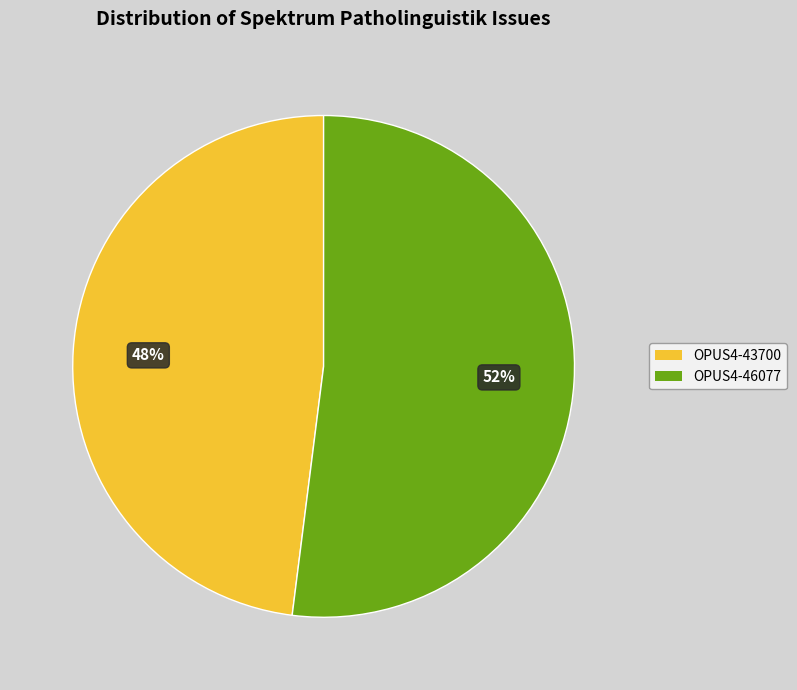

Combined, do OPUS4-43700 and OPUS4-46077 account for over 50%?

Yes